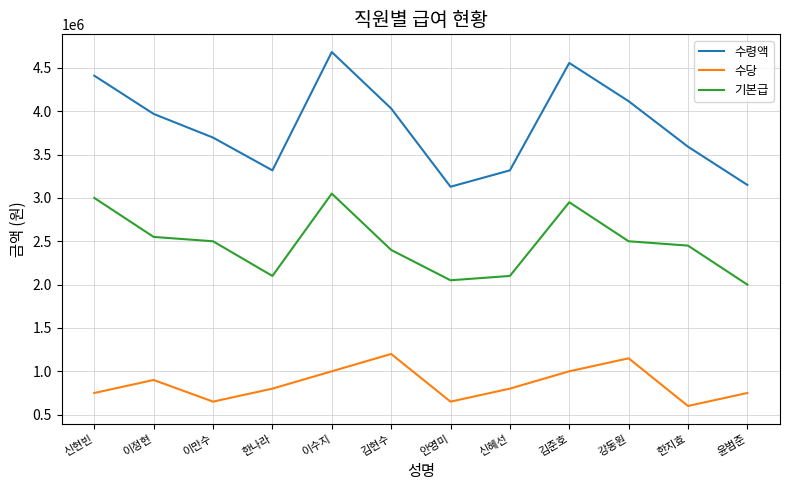

What is the smallest value displayed?

600000